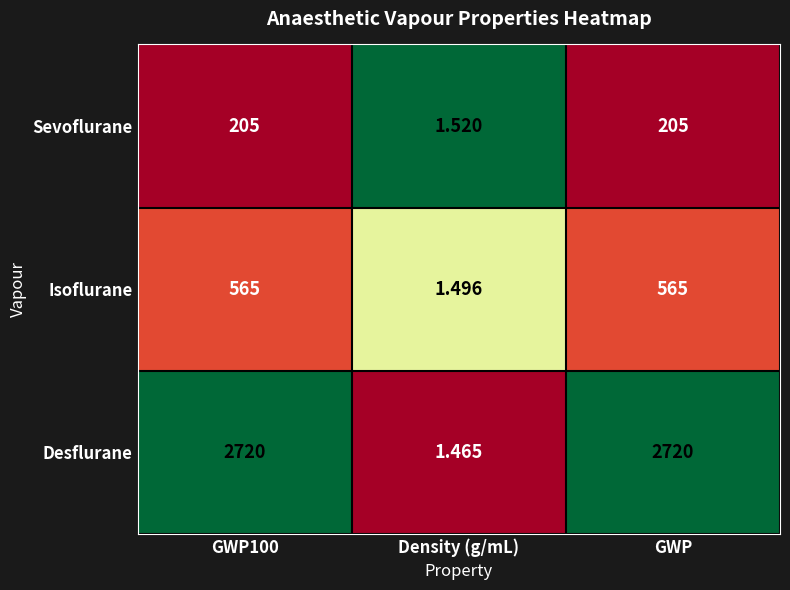

Which category has the lowest value in the Isoflurane series?

Density (g/mL)